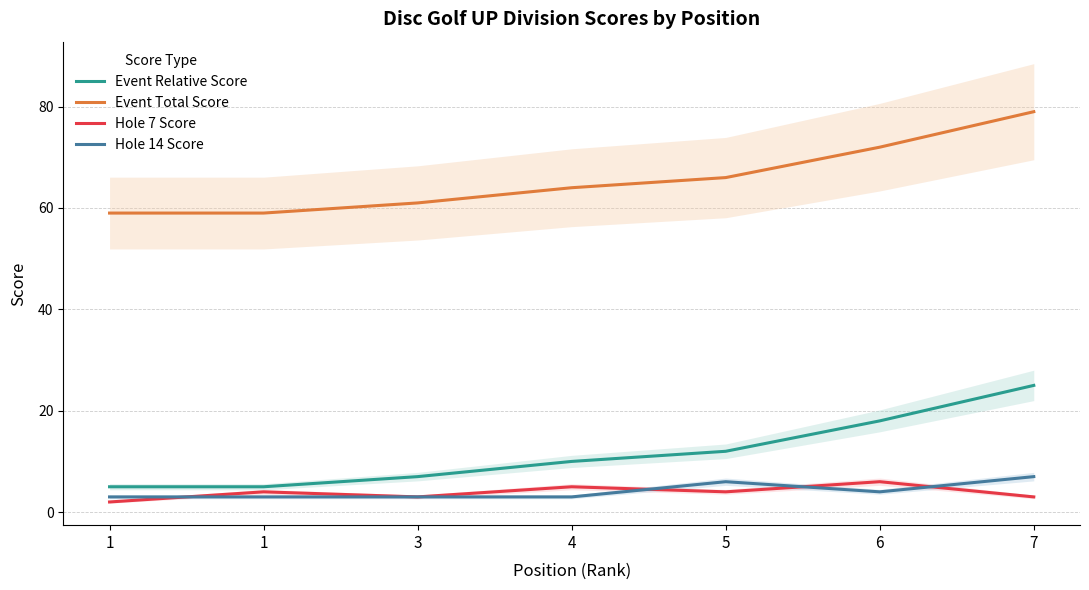

What are all the series names shown in the legend?

Event Relative Score, Event Total Score, Hole 7 Score, Hole 14 Score